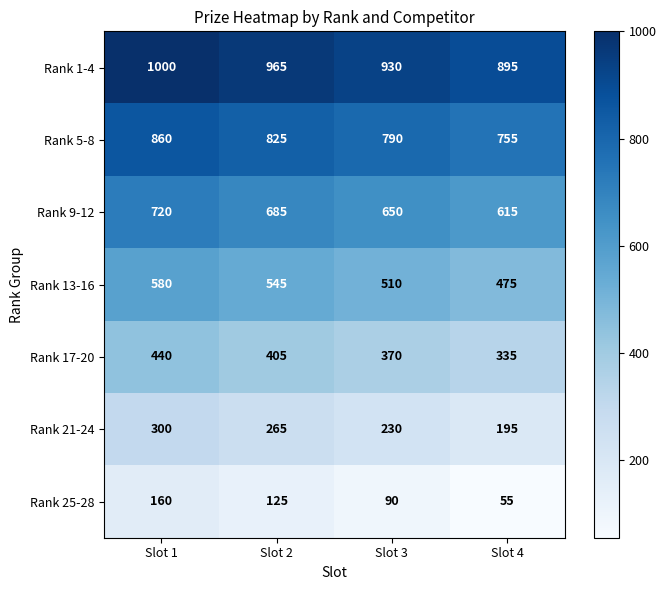

How many categories are shown in the chart?

4